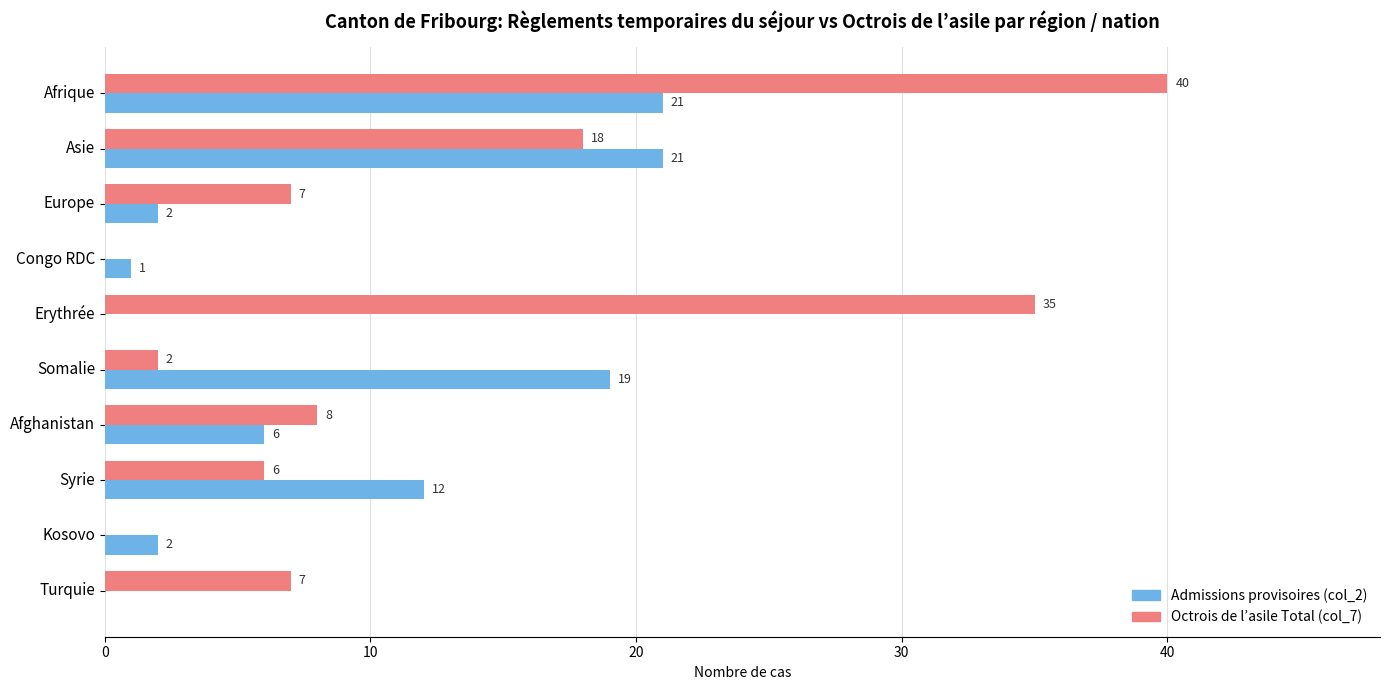

What is the total value across all series at Afrique?

61